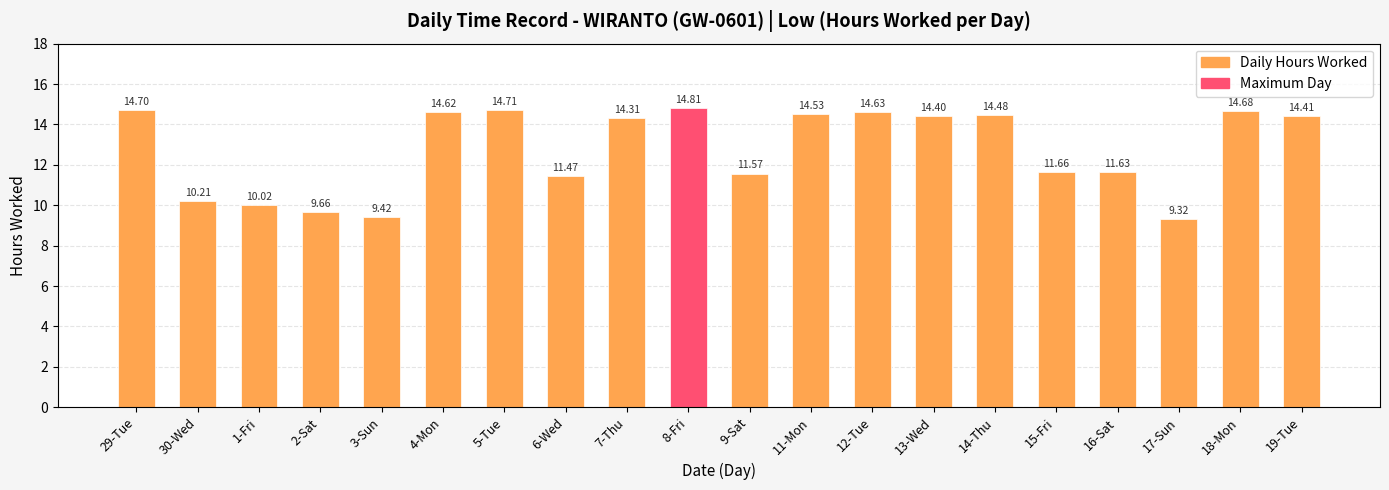

Reading left to right, list all the values displayed in this chart.

29-Tue=14.7	30-Wed=10.2	1-Fri=10.0	2-Sat=9.7	3-Sun=9.4	4-Mon=14.6	5-Tue=14.7	6-Wed=11.5	7-Thu=14.3	8-Fri=14.8	9-Sat=11.6	11-Mon=14.5	12-Tue=14.6	13-Wed=14.4	14-Thu=14.5	15-Fri=11.7	16-Sat=11.6	17-Sun=9.3	18-Mon=14.7	19-Tue=14.4